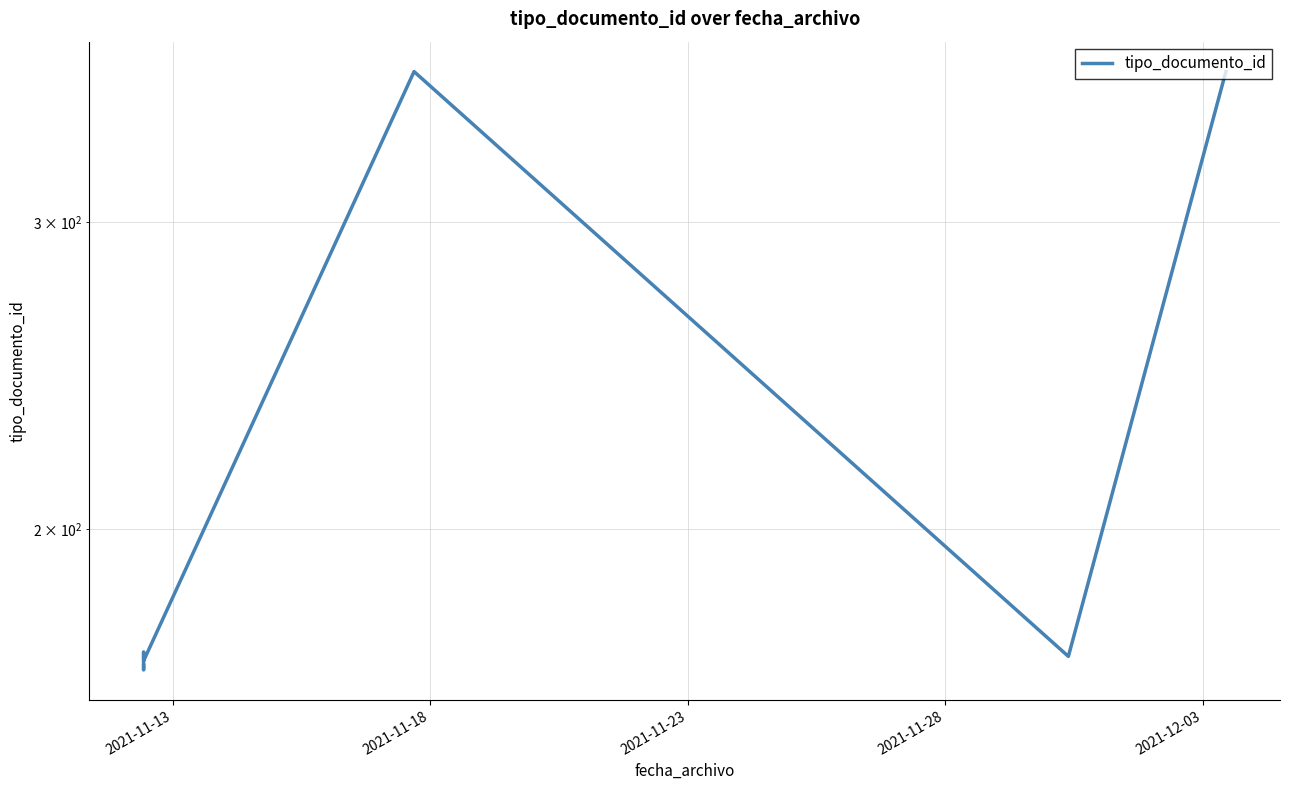

Does the chart display data point markers on the line(s)?

No